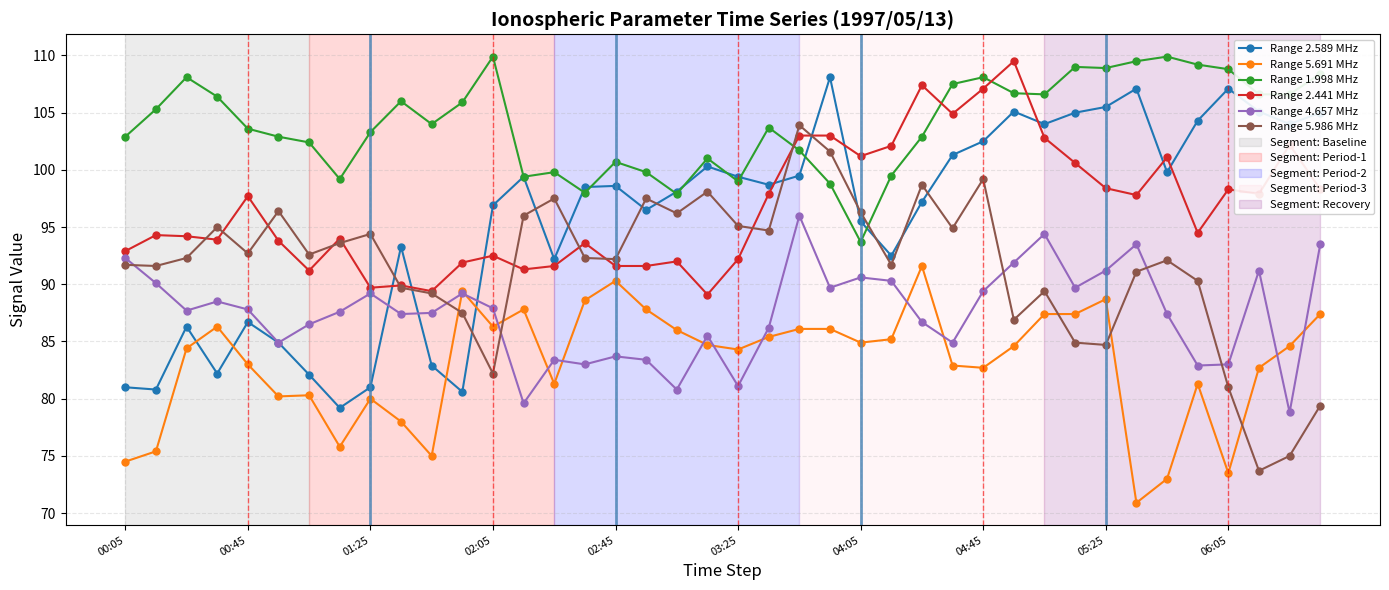

True or false: Range 1.998 MHz has more than 2 interior local peaks.

True